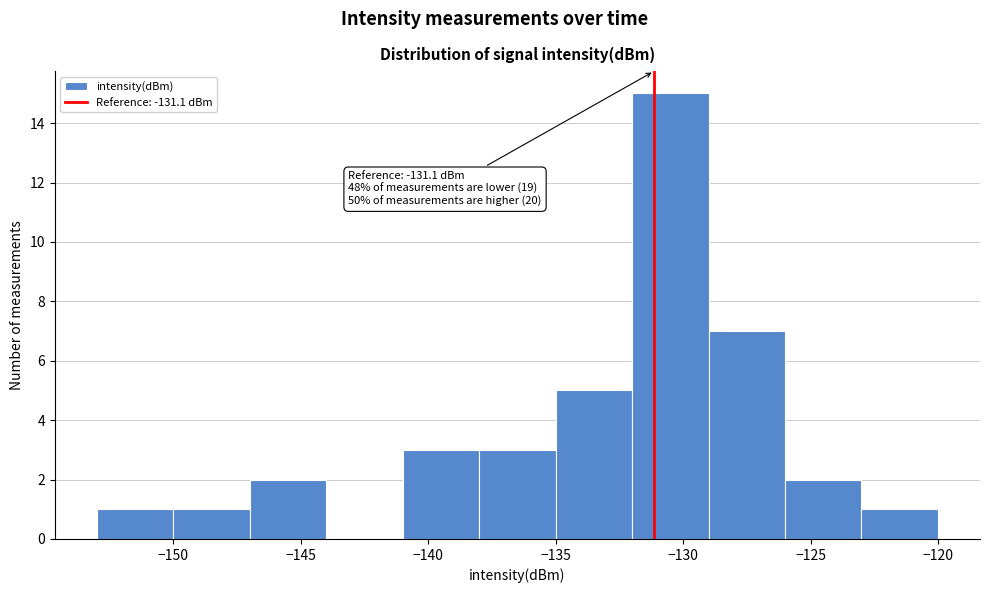

Over which range of the x-axis is the bar tallest?

-132 to -129